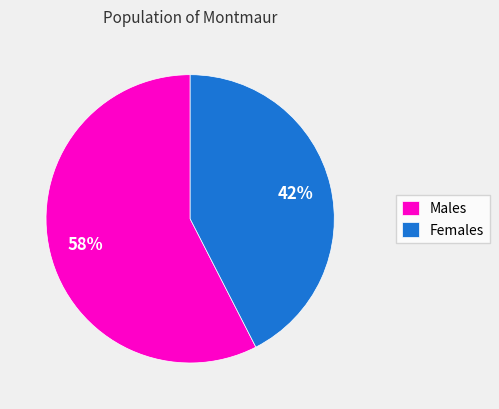

Does any single category account for the majority?

Yes